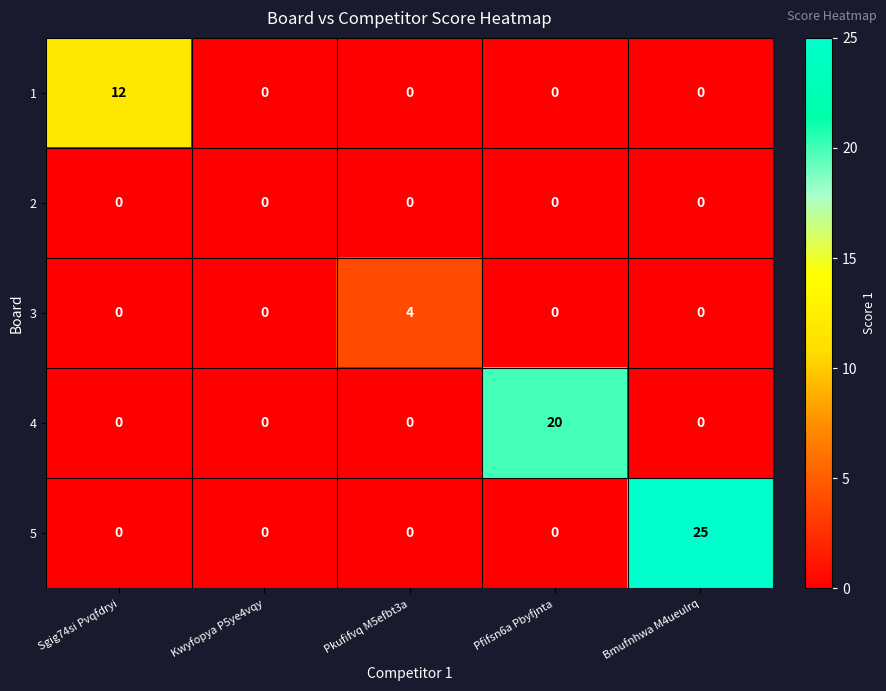

List the series in order of their overall mean, highest first.

5, 4, 1, 3, 2